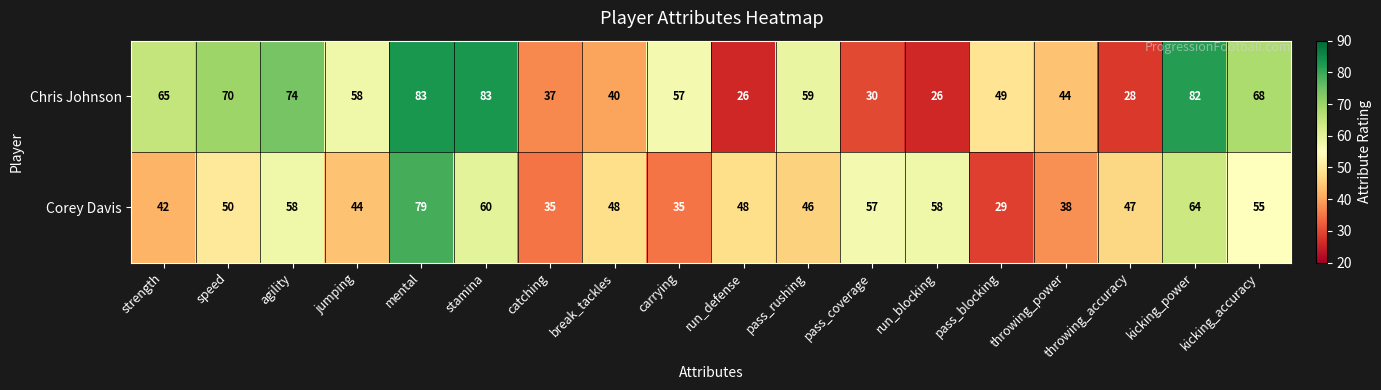

What is the highest value of the Chris Johnson series?

83